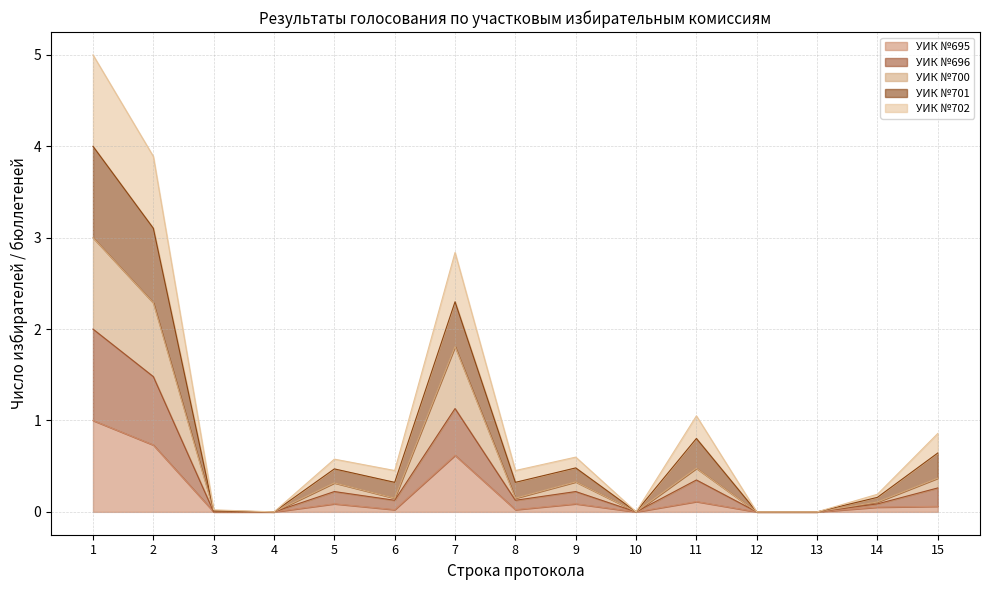

Is it true that УИК №695 equals -0.6 at 12?

False